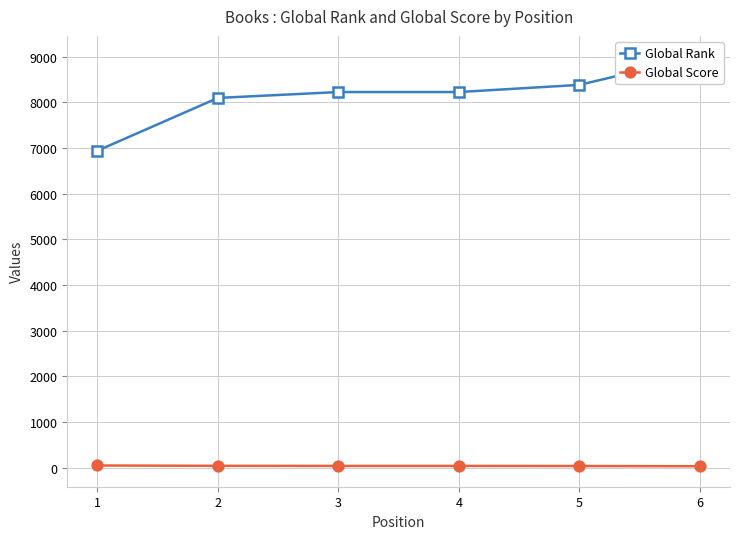

What value does the Global Score series have at 6?

32